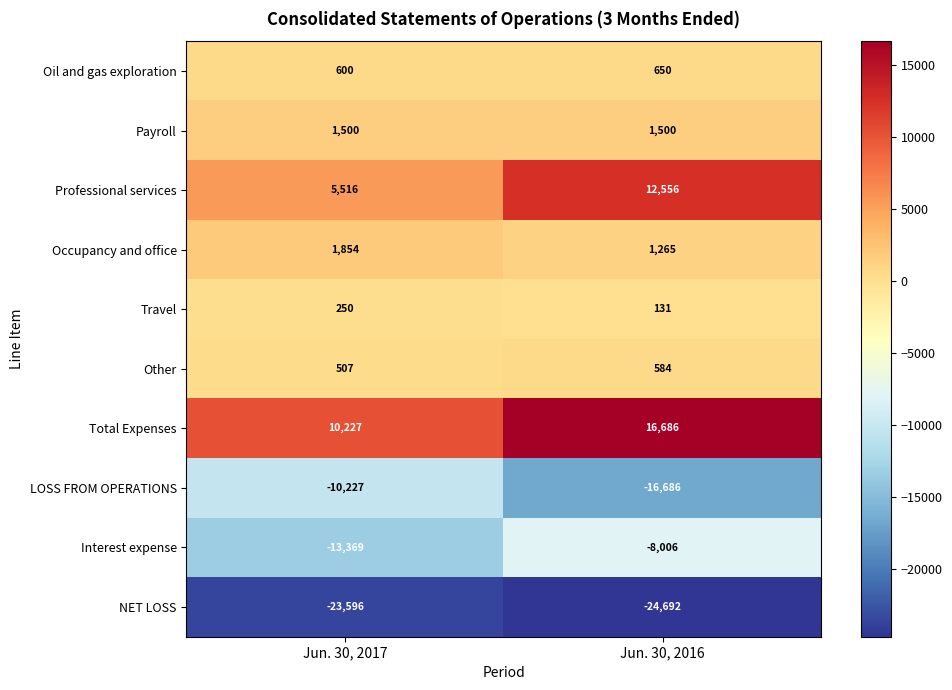

True or false: Payroll has a value of 2223 at Jun. 30, 2017.

False